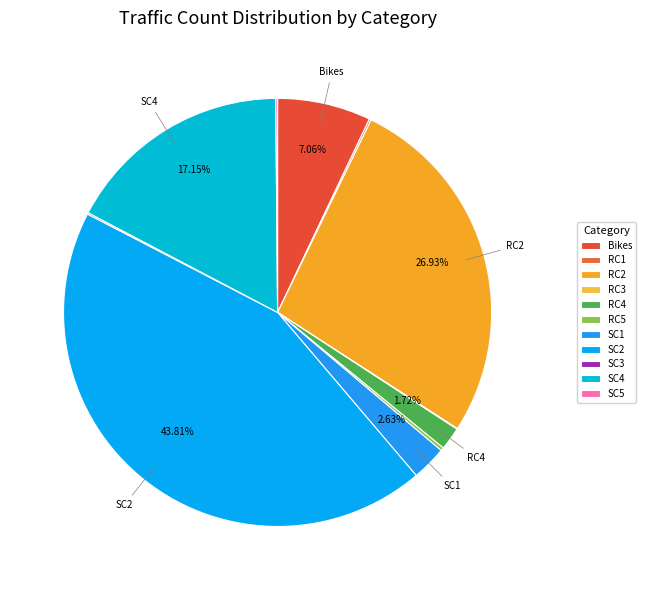

To the nearest percent, what is the average slice percentage?

9%